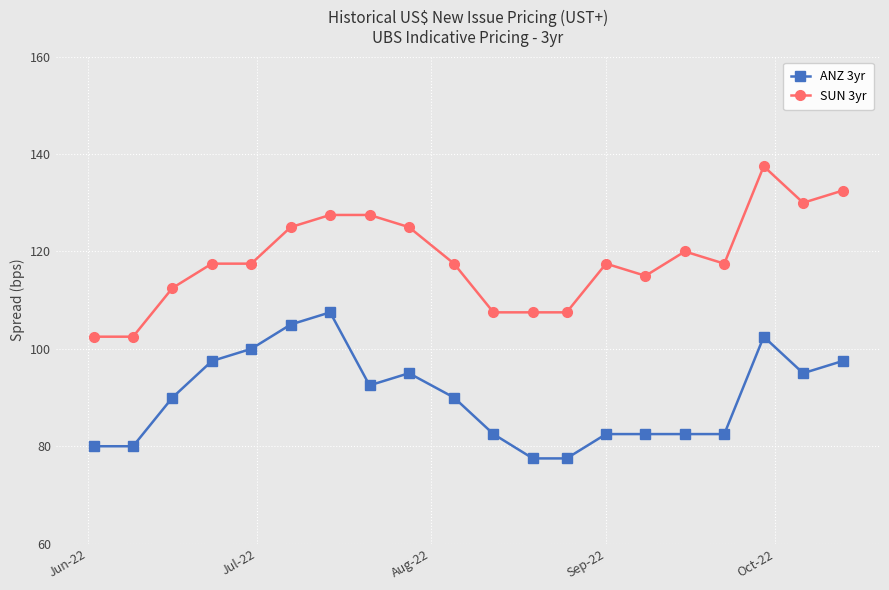

What is the value of the ANZ 3yr point at the 14th from the left?

82.5